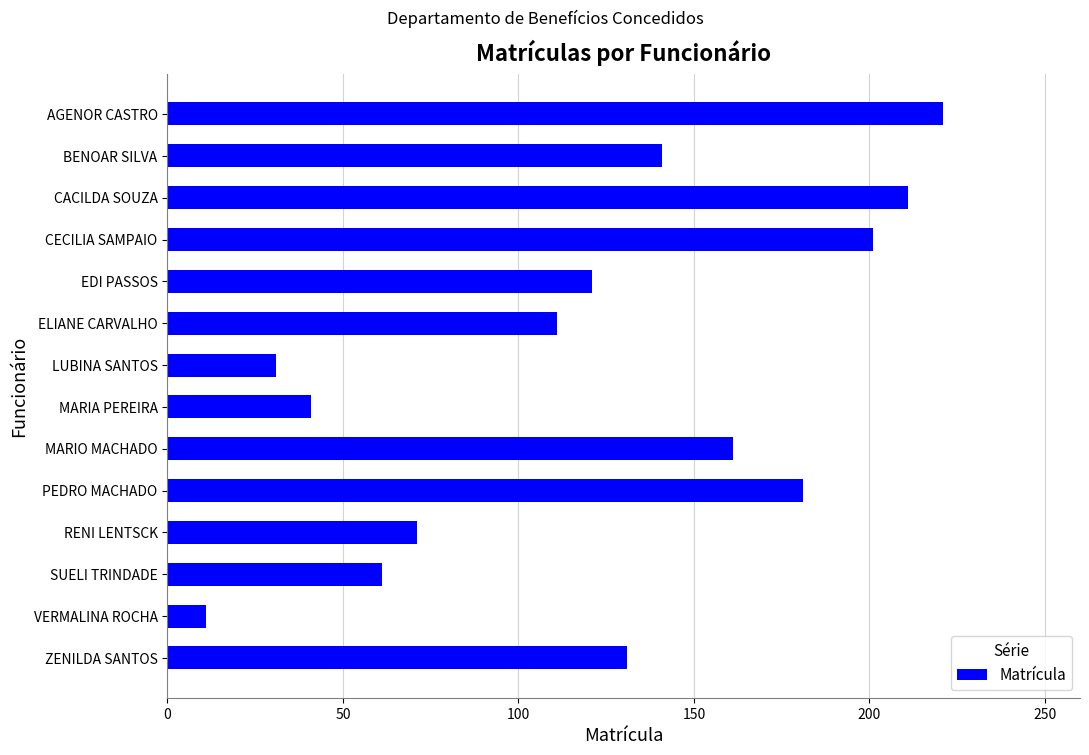

True or false: the data shows 40 at PEDRO MACHADO.

False